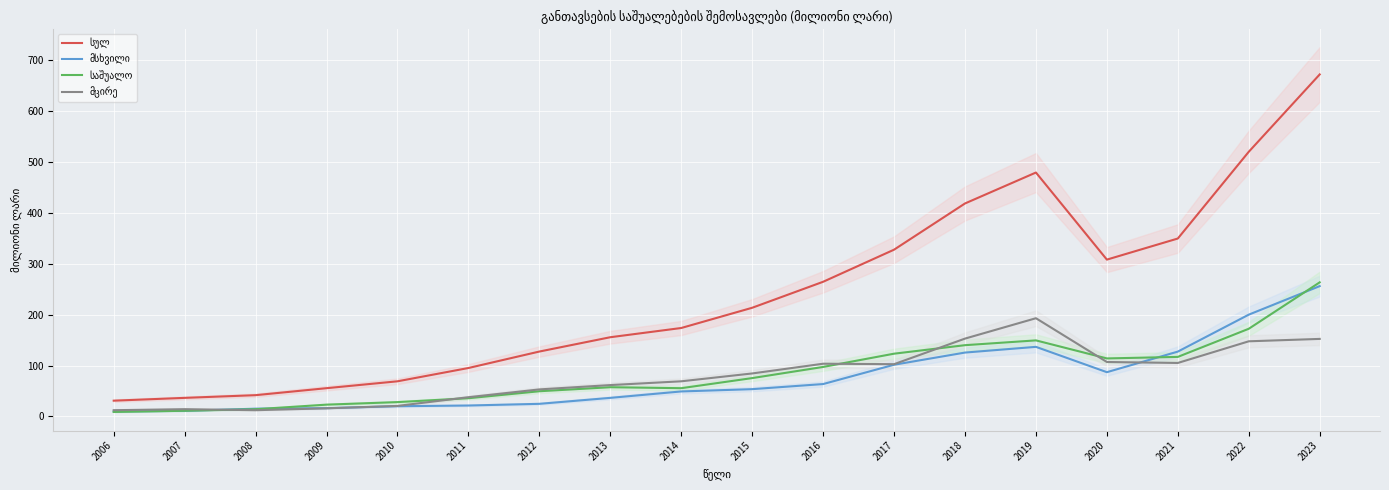

List the series in order of their peak value, highest first.

სულ, საშუალო, მსხვილი, მცირე